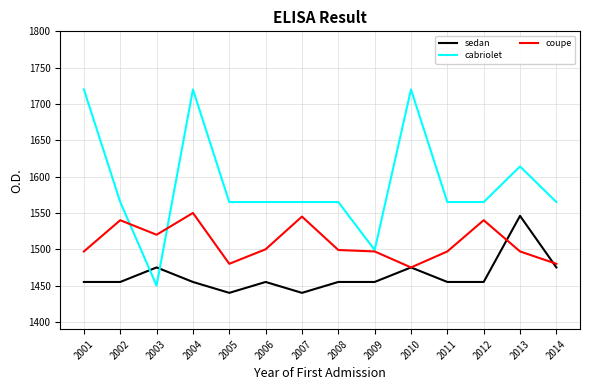

Rank the series by their average value, from lowest to highest.

sedan, coupe, cabriolet